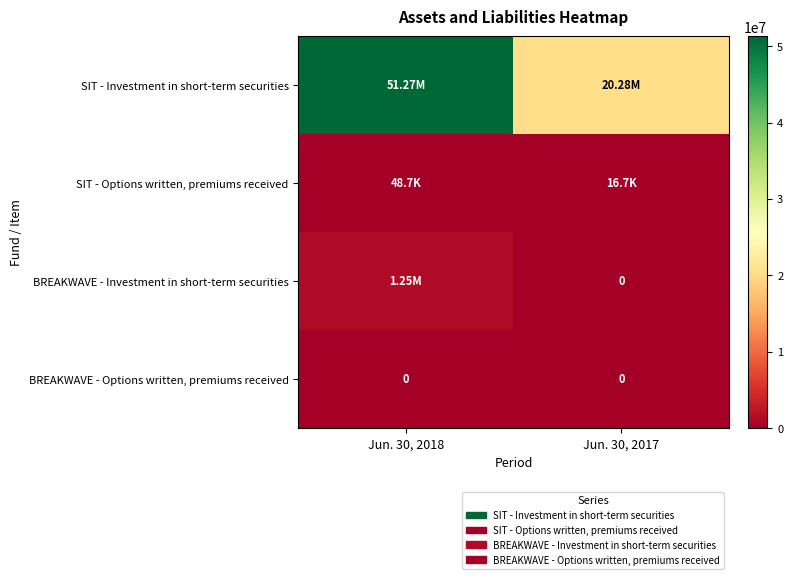

The BREAKWAVE - Options written, premiums received series shows 0 at Jun. 30, 2018. True or false?

True